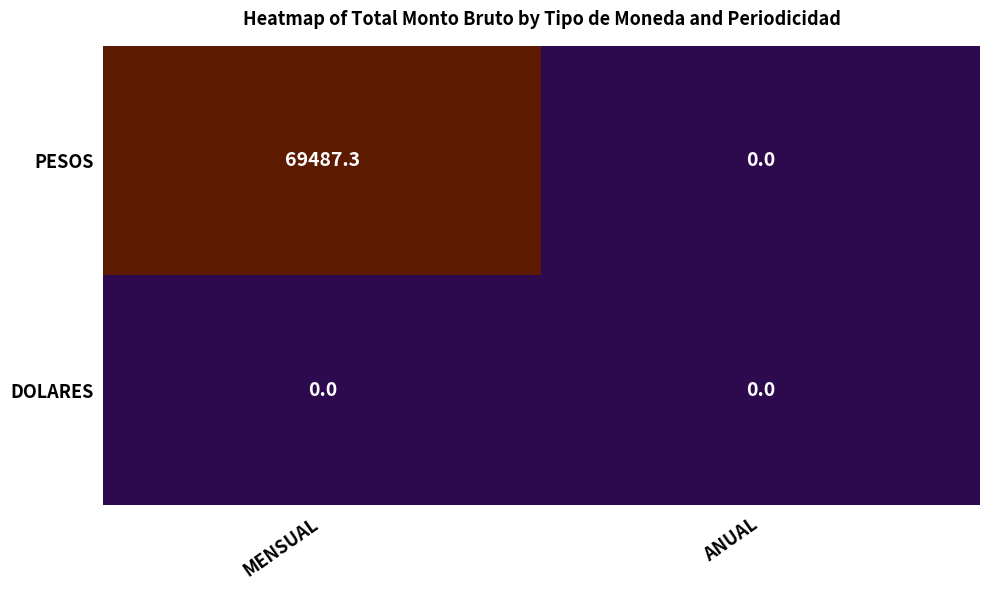

What is the spread (max minus min) of values at MENSUAL?

69487.3